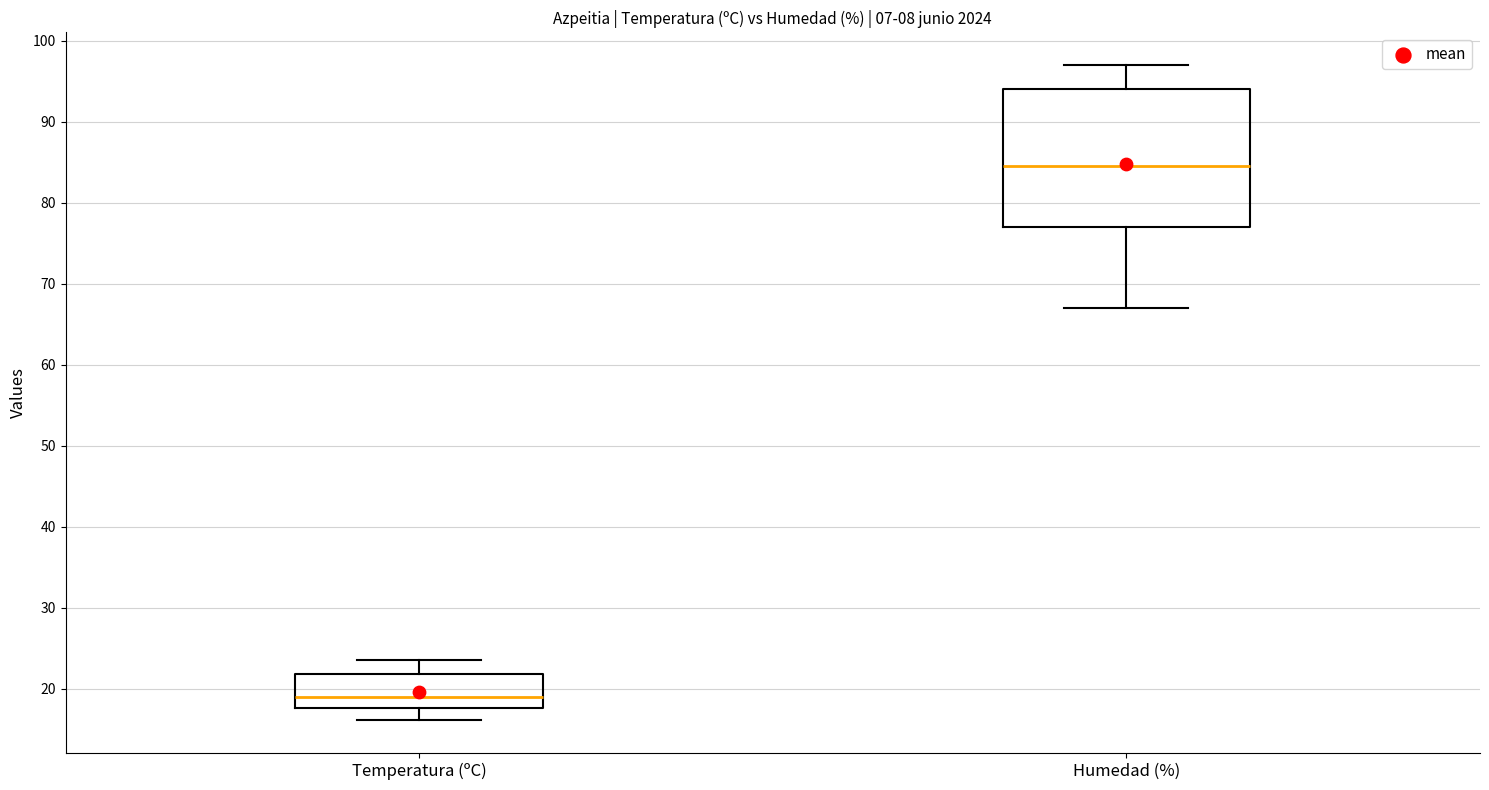

Which box's median line is the highest?

Humedad (%)